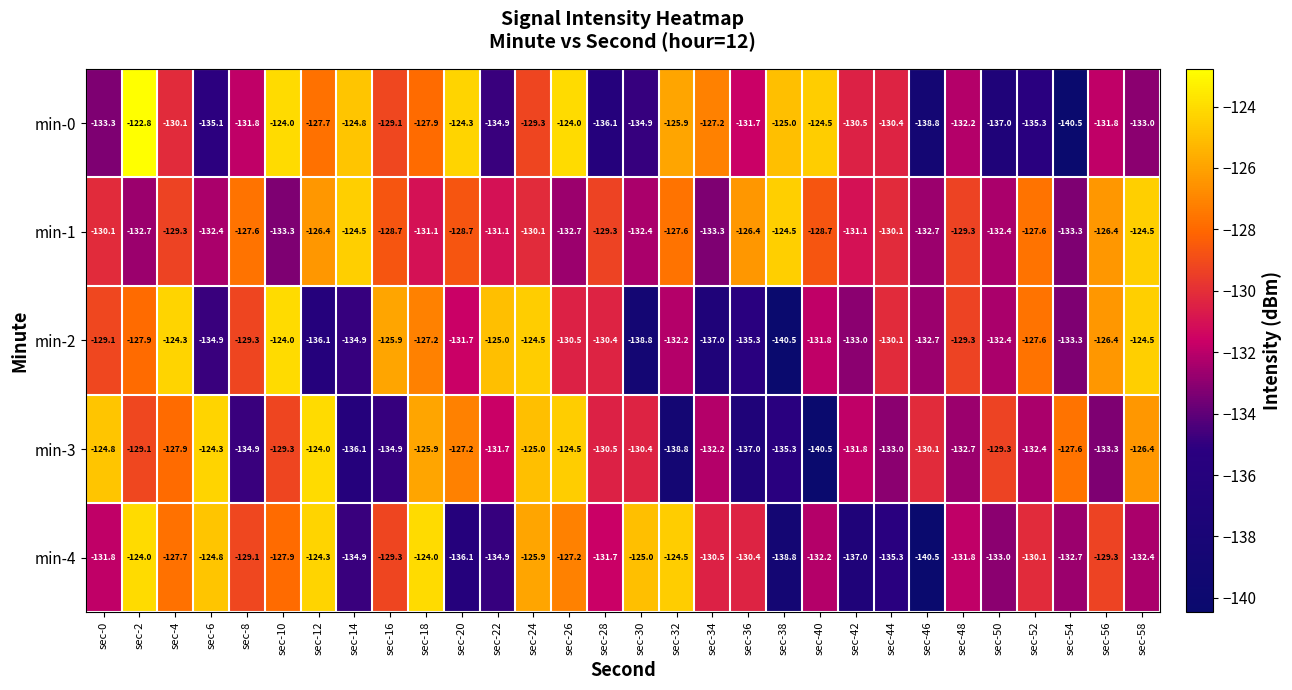

What is the sum of the min-0 values at sec-44 and sec-38?

-255.4